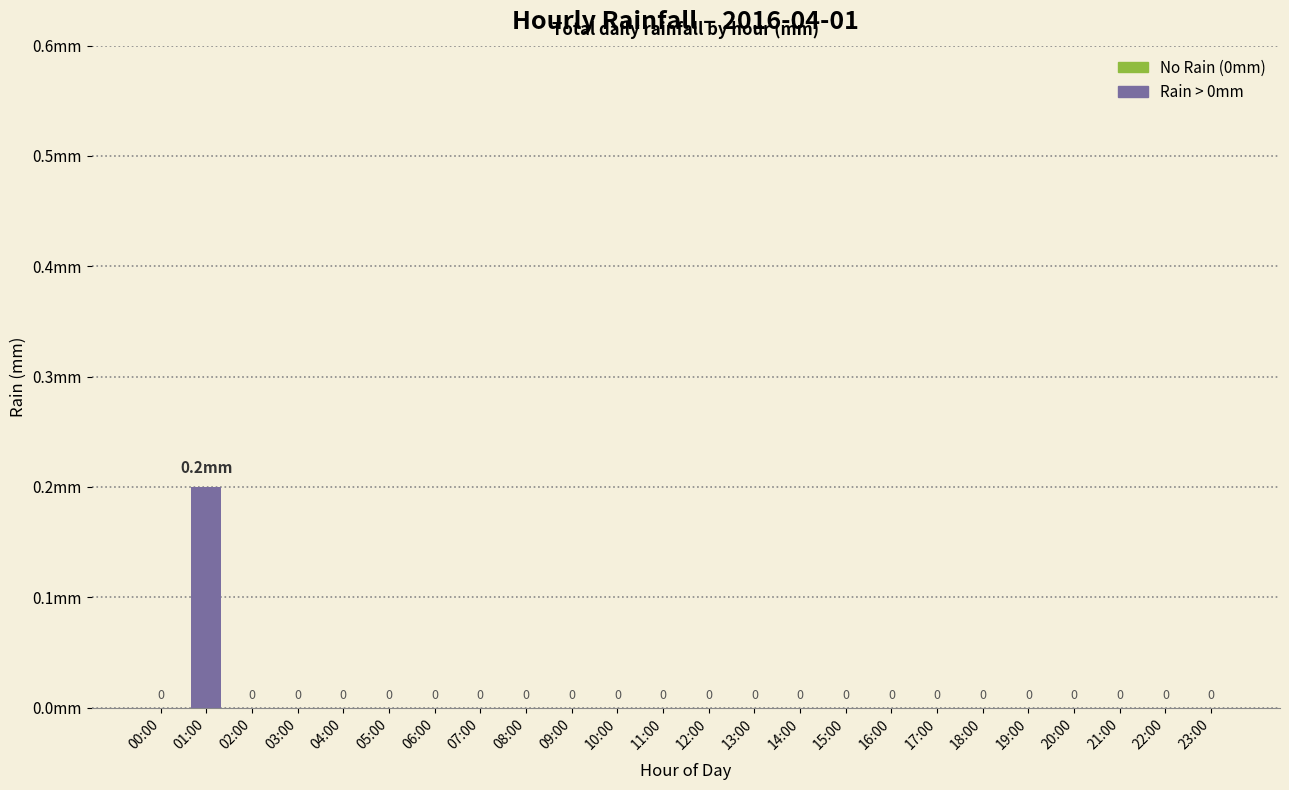

Rank the categories by value from lowest to highest.

00:00, 02:00, 03:00, 04:00, 05:00, 06:00, 07:00, 08:00, 09:00, 10:00, 11:00, 12:00, 13:00, 14:00, 15:00, 16:00, 17:00, 18:00, 19:00, 20:00, 21:00, 22:00, 23:00, 01:00